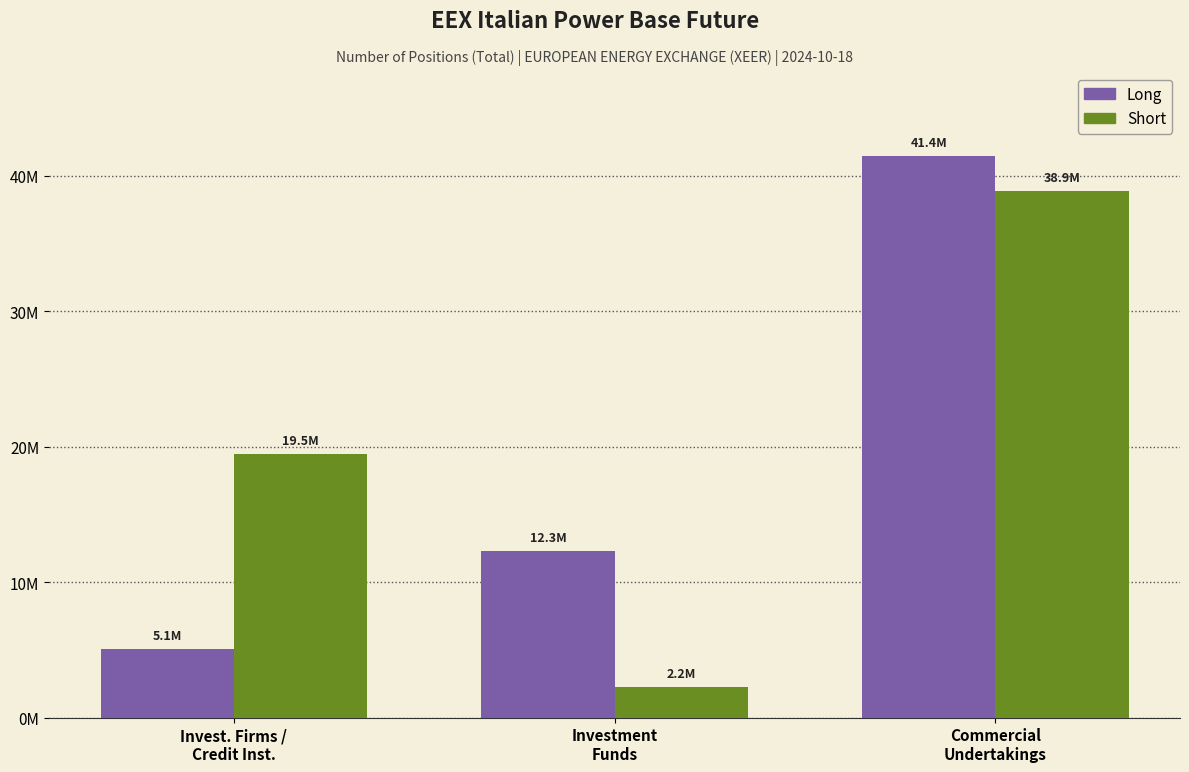

Are the bars horizontal?

No